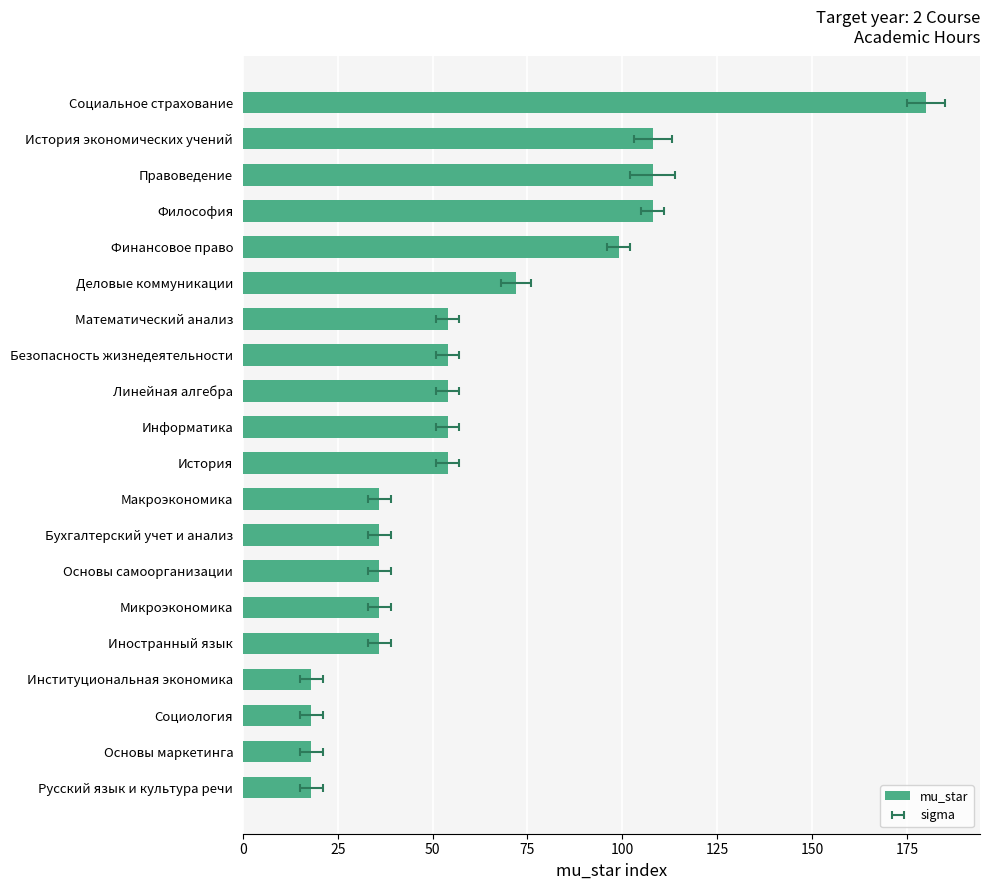

What position from the left is Основы самоорганизации?

7